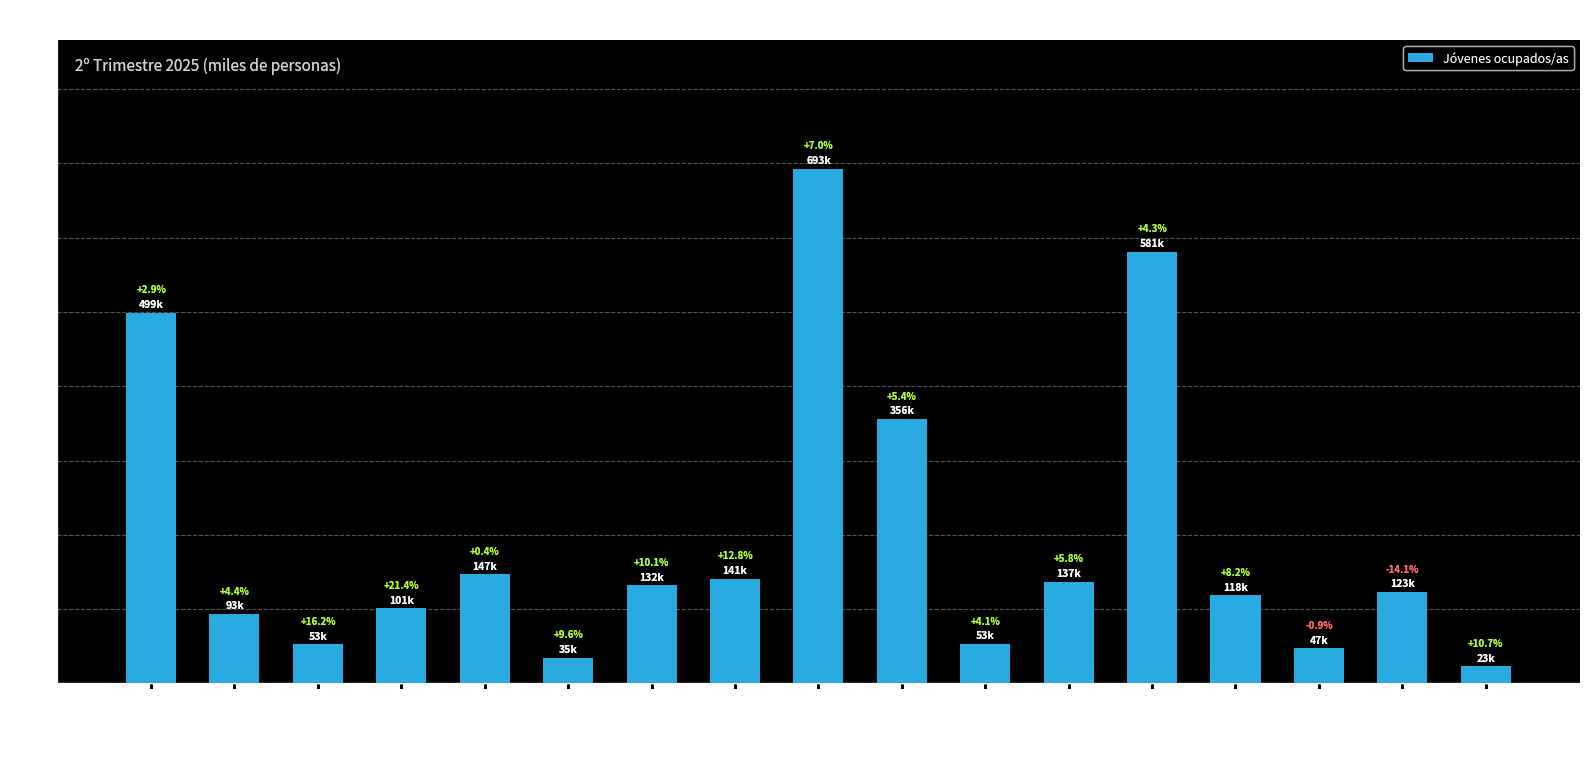

How many bars are there in total?

17